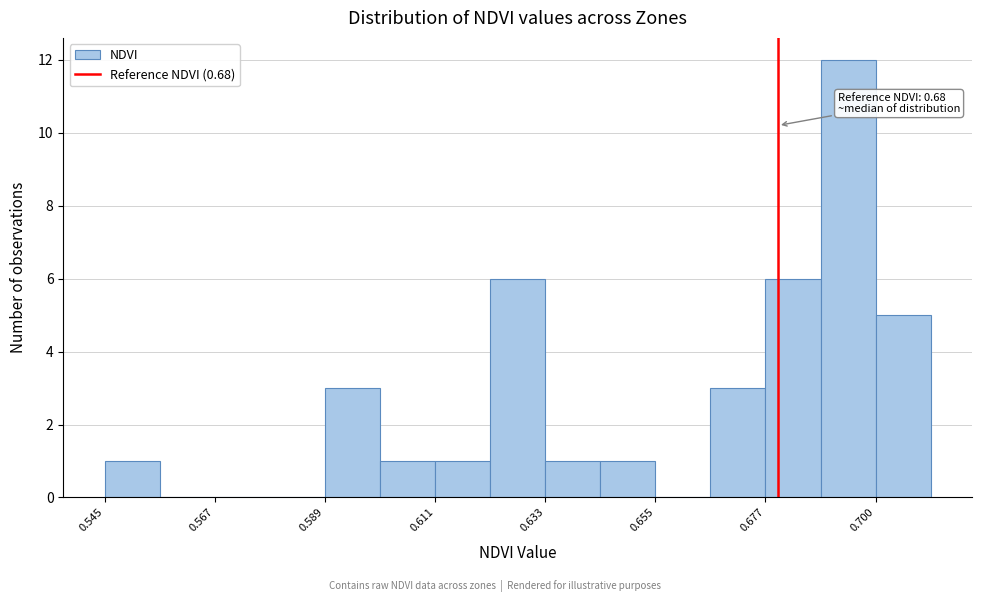

Read against the x-axis, roughly where is the centre of the tallest bar?

0.695